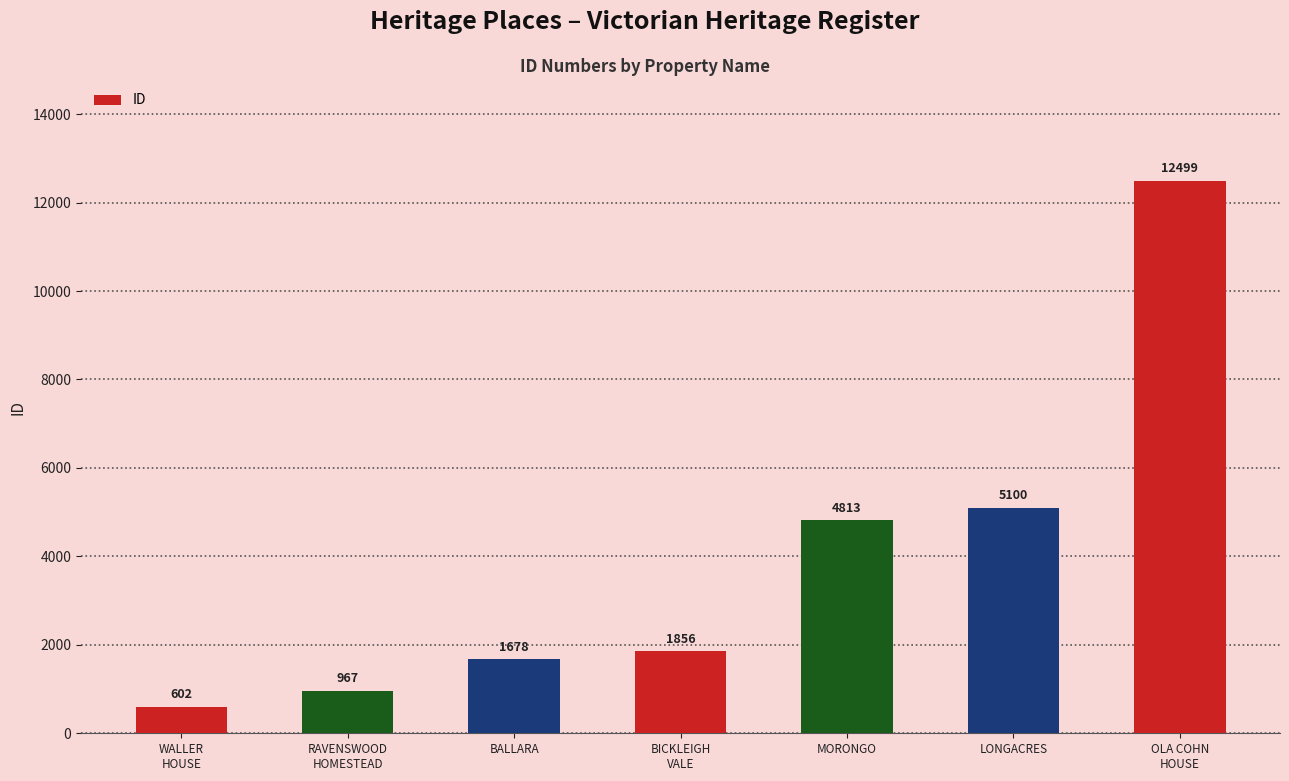

Where is the data nearest to the value 6550?

LONGACRES